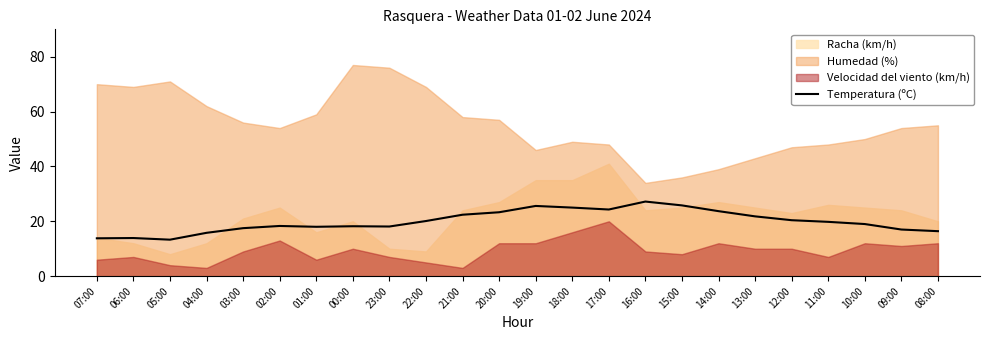

What is the average value?

19.9